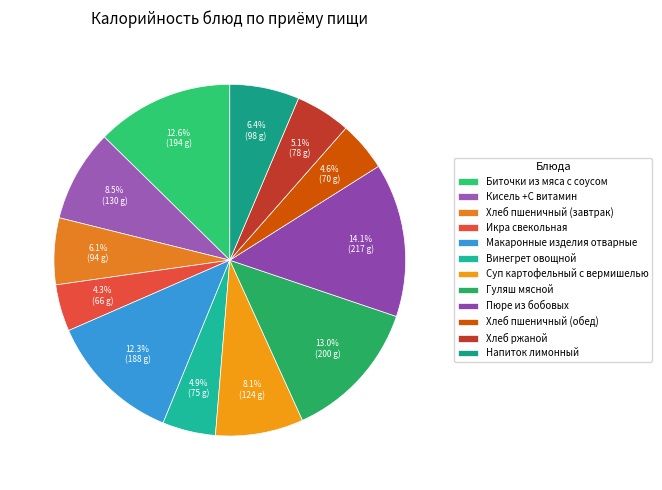

True or false: Макаронные изделия отварные accounts for 12% of the total.

True